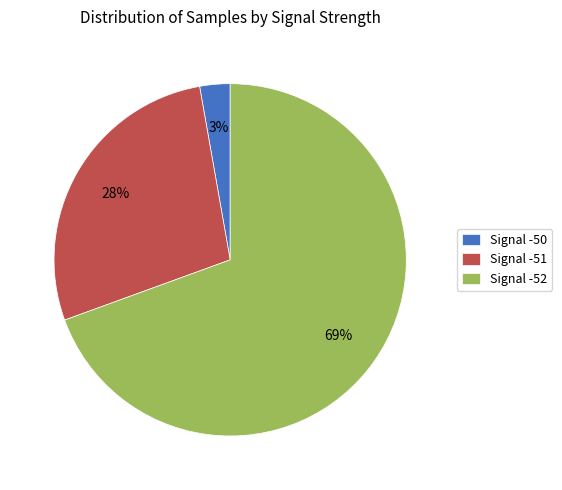

How many slices are in this pie chart?

3